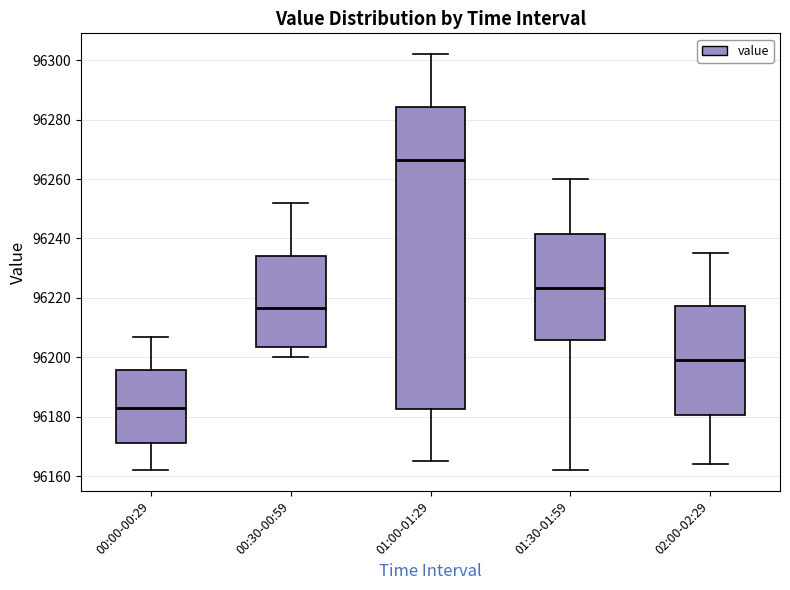

Where does the upper whisker of the box for 01:30-01:59 end on the y-axis? The values are not printed on the chart, so give them approximately, as read against the axis.

96260